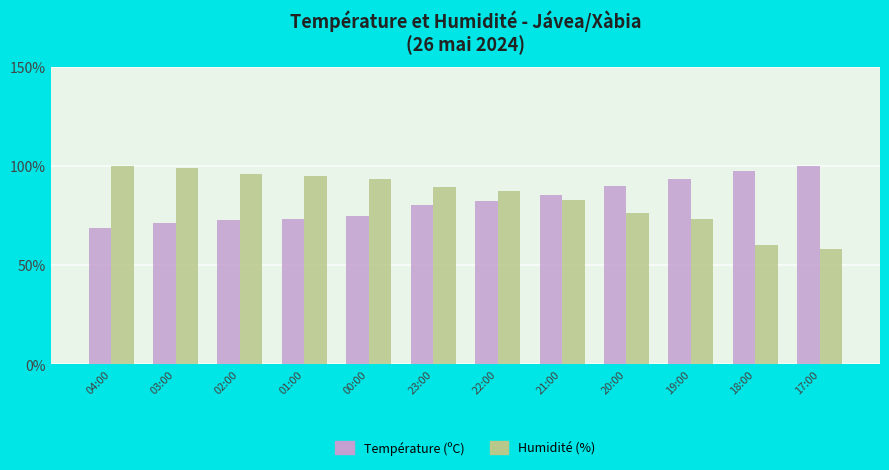

What is the average value of the Humidité (%) series?

84.1